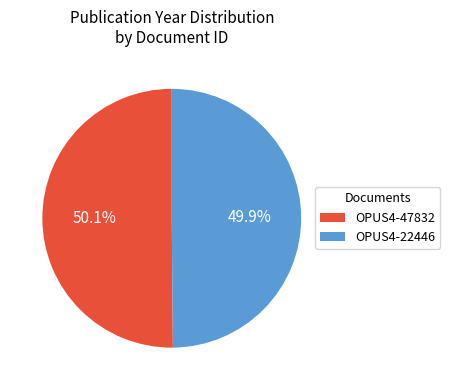

Is it true that OPUS4-47832 is 36% of the pie?

False